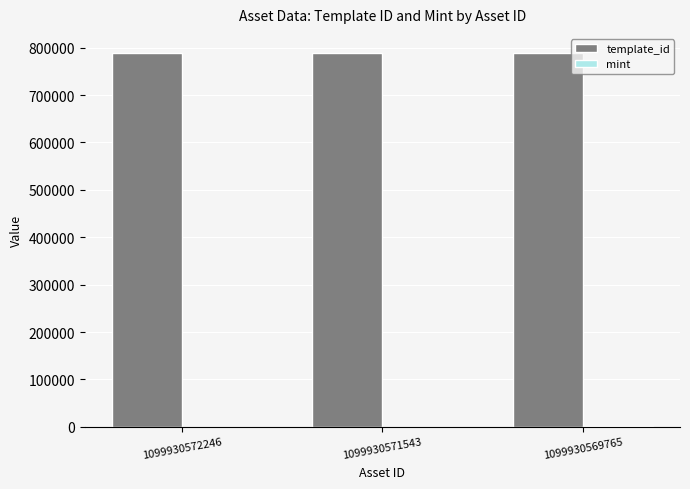

The value of template_id at 1099930569765 is 789638. True or false?

True